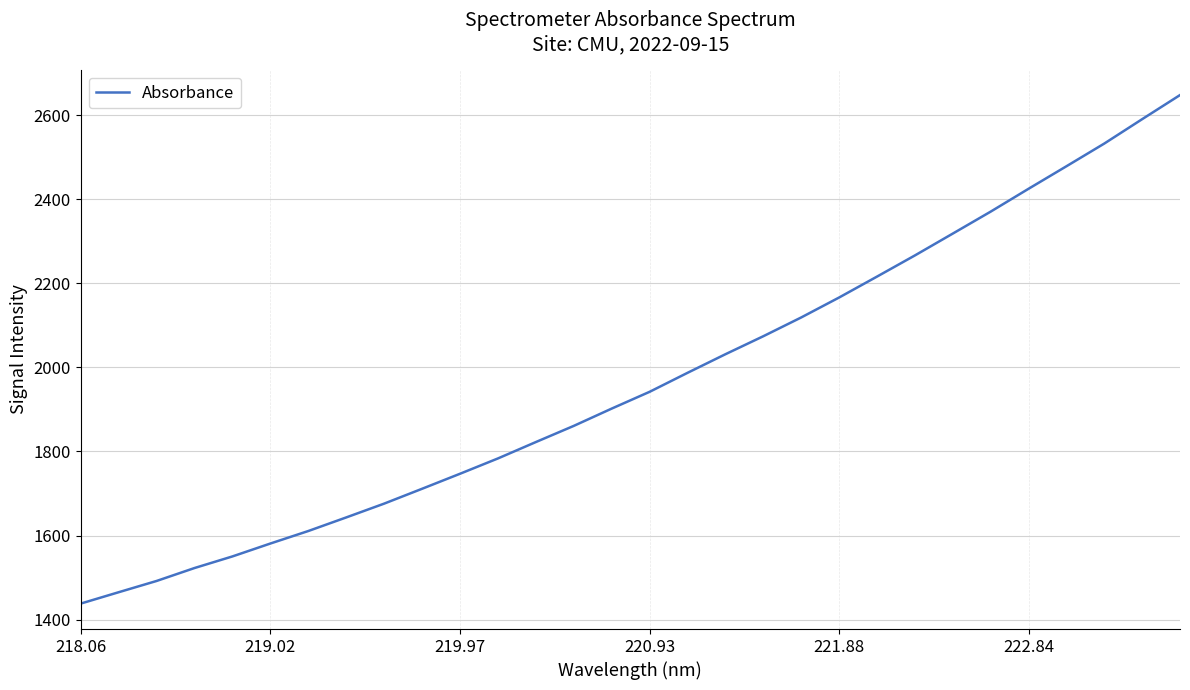

What is the difference between the second highest and minimum values?

1152.1